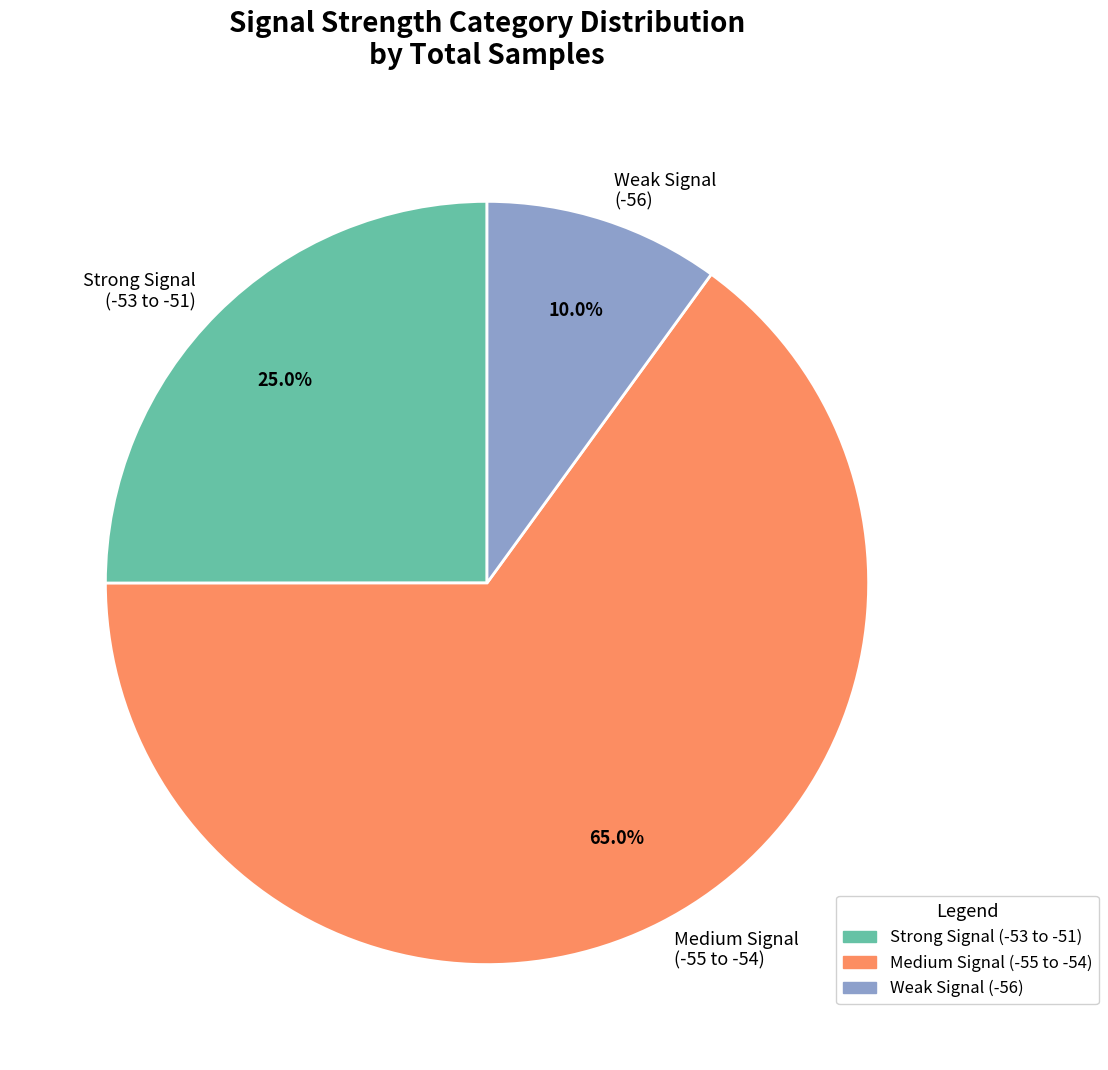

Rank the categories by value from highest to lowest.

Medium Signal (-55 to -54), Strong Signal (-53 to -51), Weak Signal (-56)